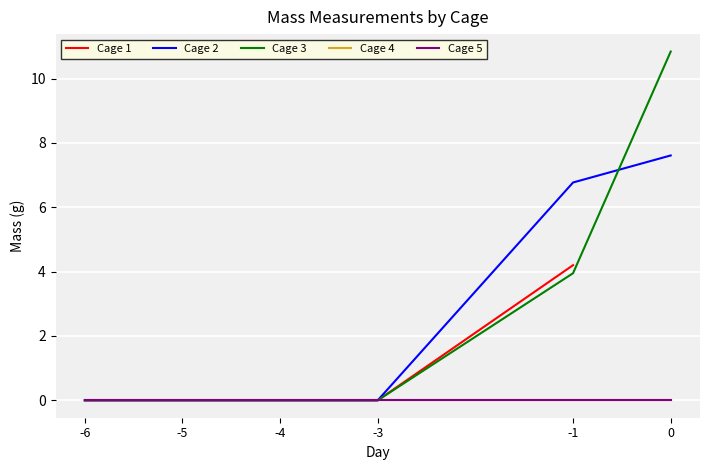

Is it true that Cage 1 equals 0.0 at -3?

True